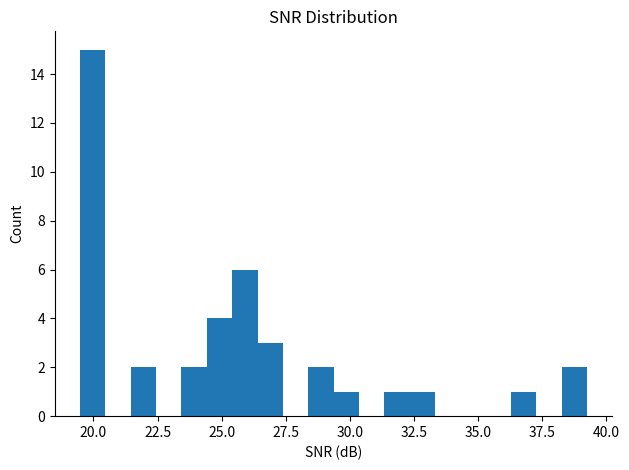

Around what value on the x-axis is the tallest bar? Give the approximate position of its centre, as read against the axis.

20.0